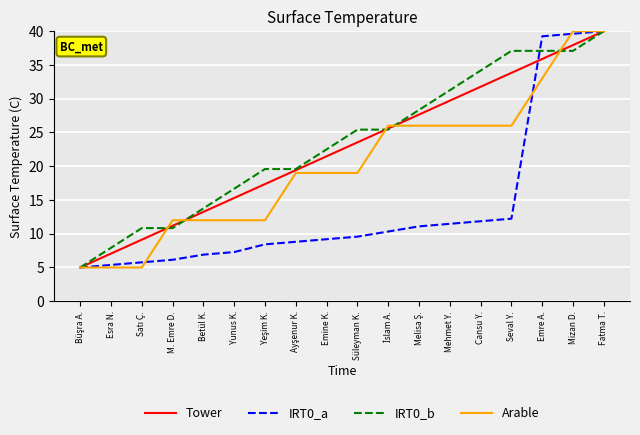

What position from the left is Mizan D.?

17